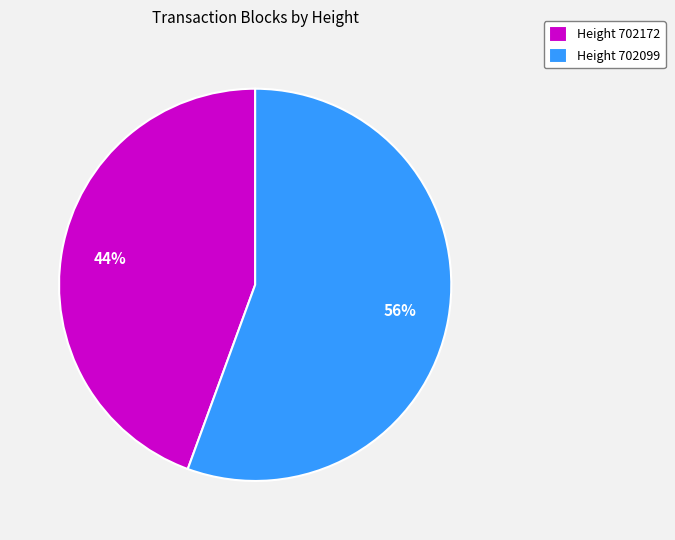

True or false: Height 702172 accounts for 44% of the total.

True